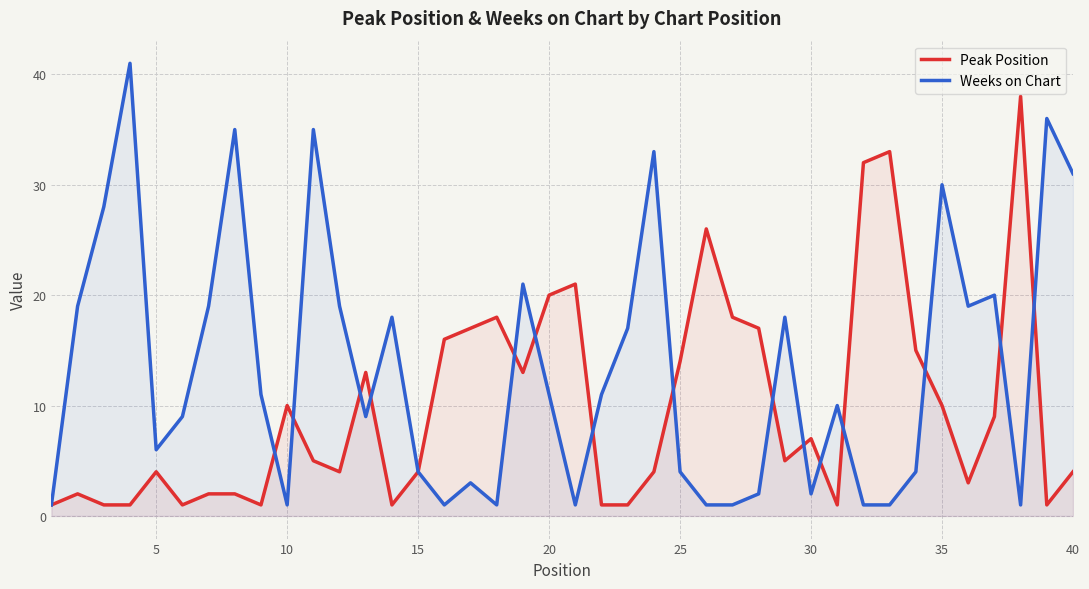

How many data points does each series have?

40